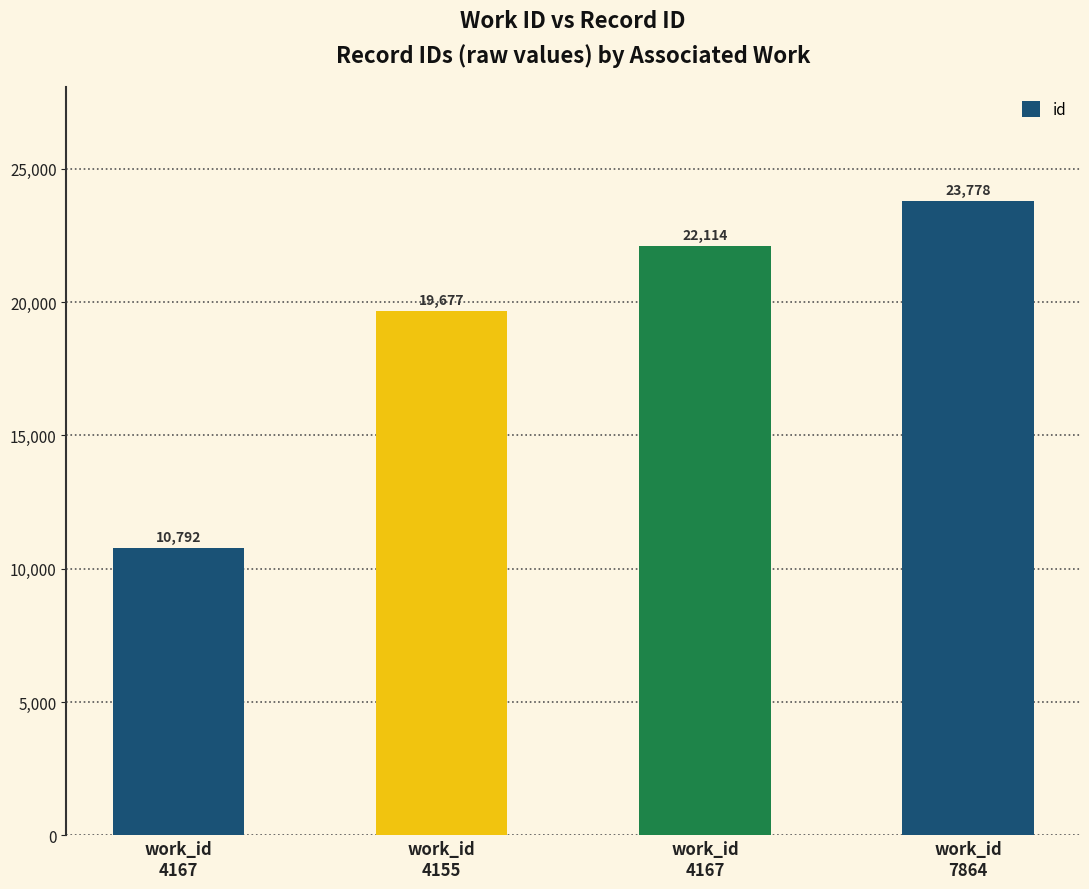

What is the smallest value displayed?

10792